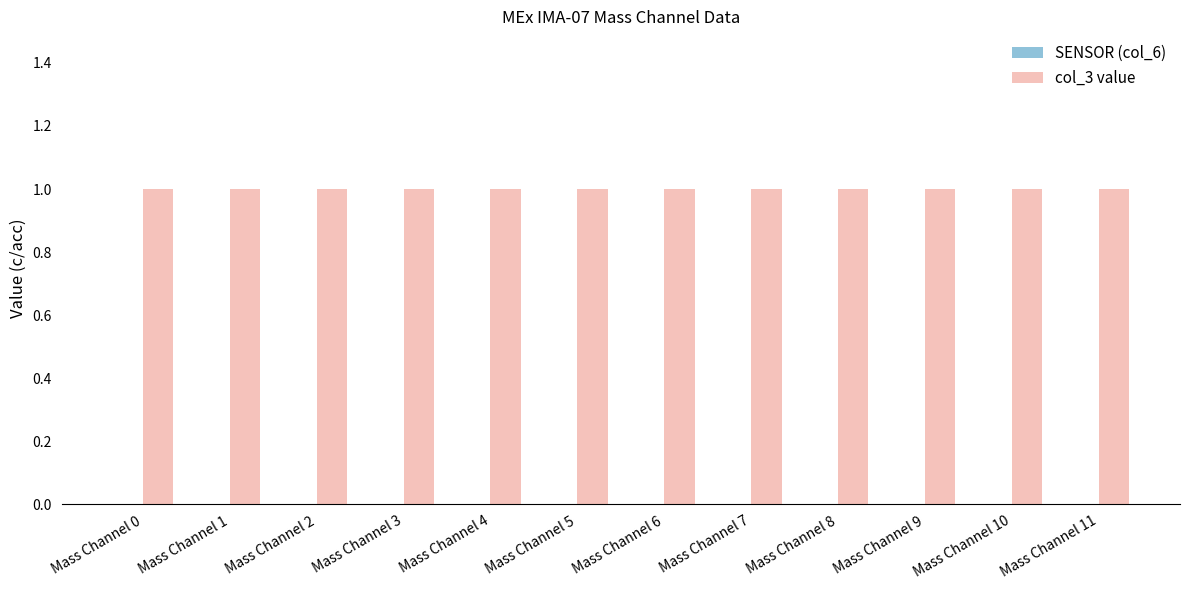

At how many categories does at least one series exceed 0?

12